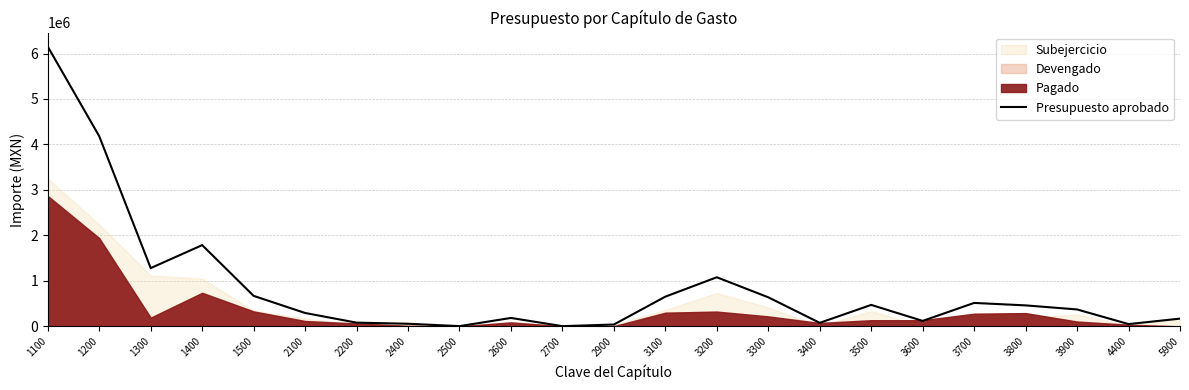

Approximately how many times larger is the value at 2600 compared to 1300?

0.1